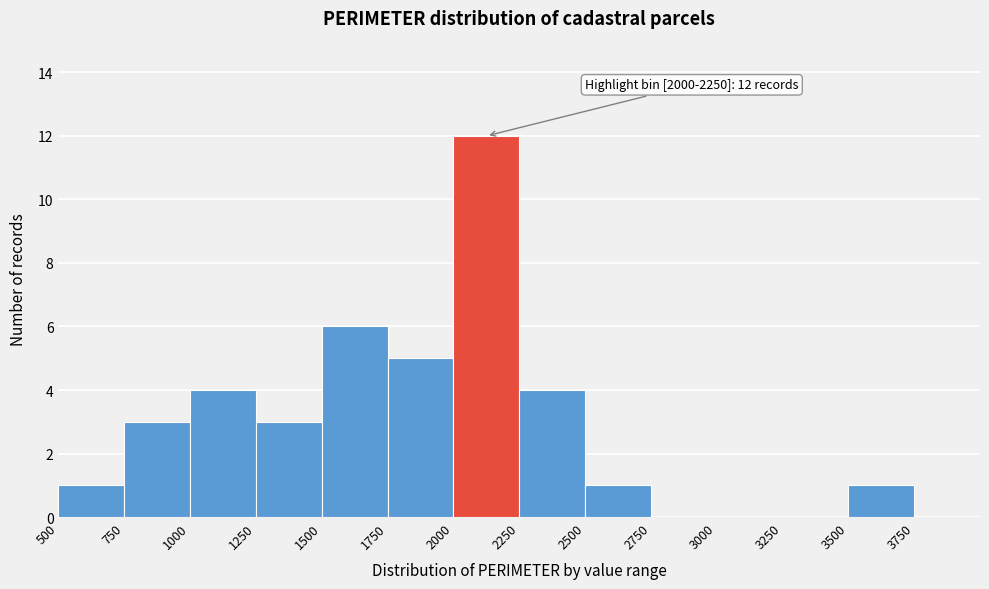

Over which range of the x-axis is the bar tallest?

2000 to 2250